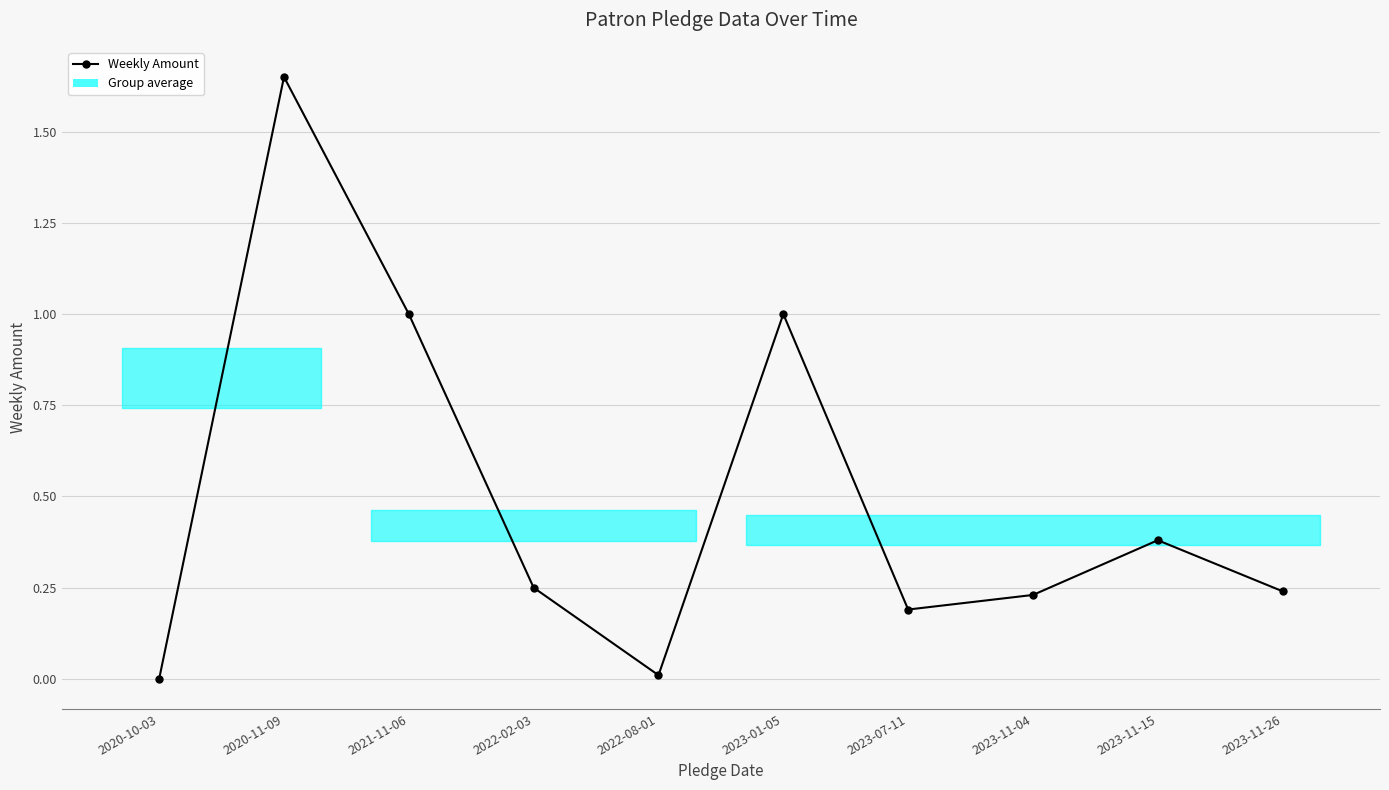

Reading left to right, extract all data points from this chart.

0.0	1.6	1.0	0.2	0.0	1.0	0.2	0.2	0.4	0.2